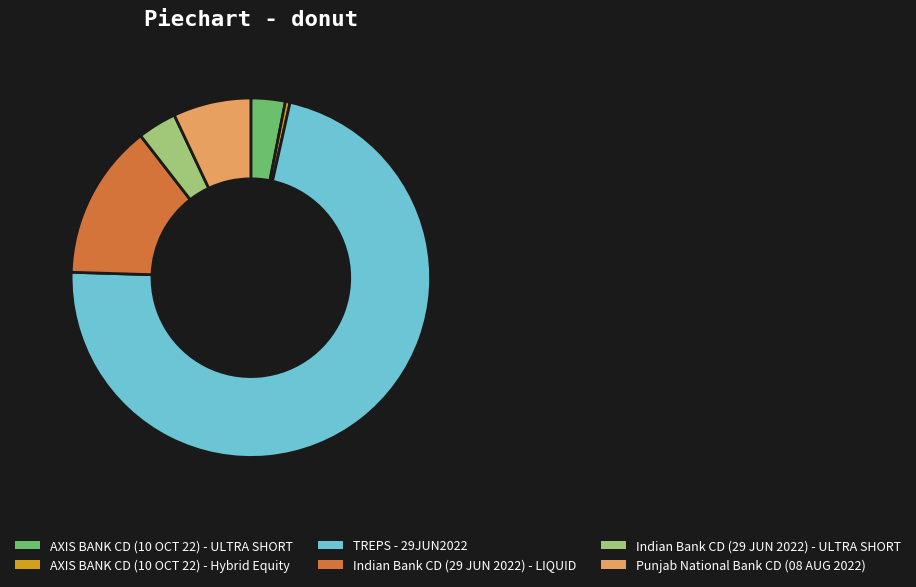

What is the largest slice in the pie chart?

TREPS - 29JUN2022